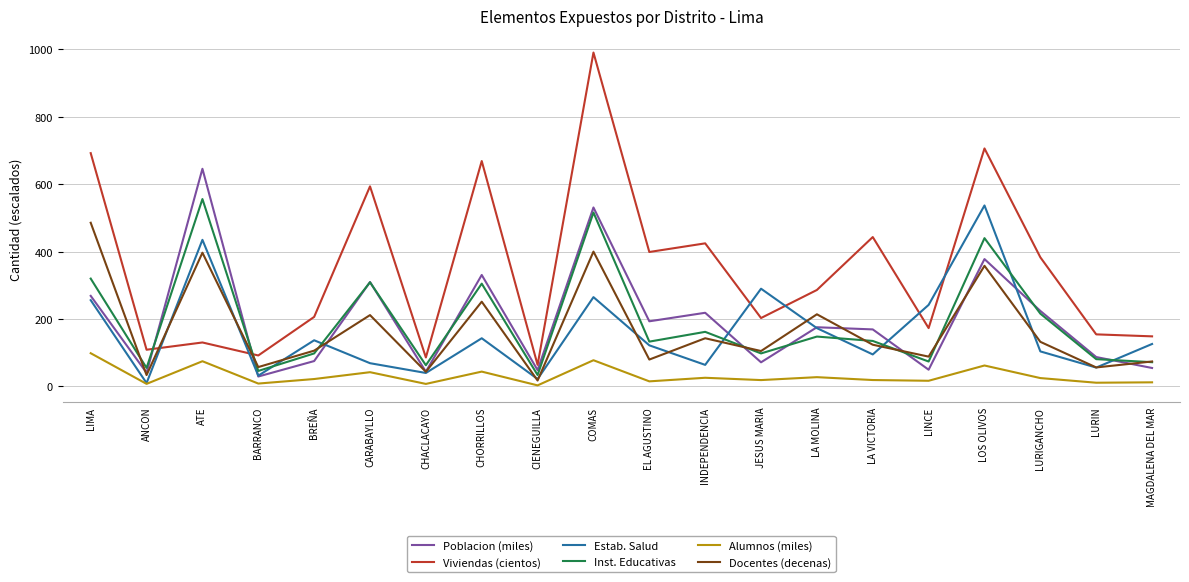

True or false: Alumnos (miles) has a value of 27.6 at LA MOLINA.

True